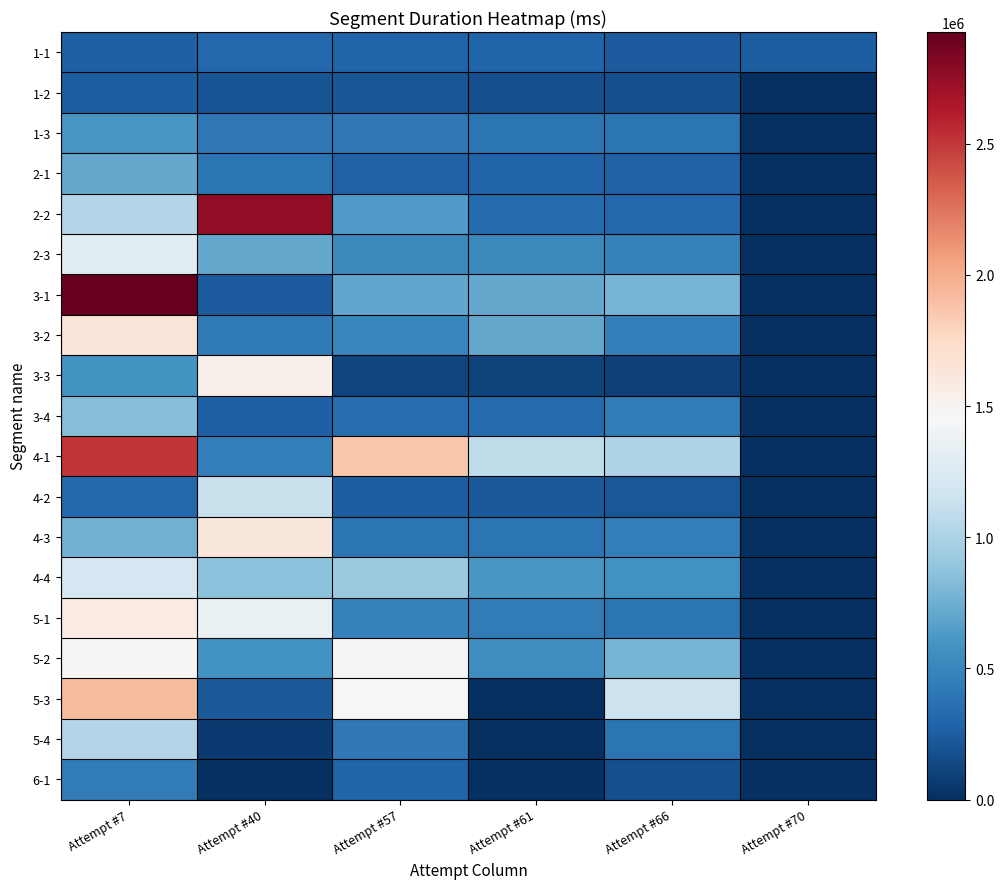

What is the maximum value shown in the chart?

2925559